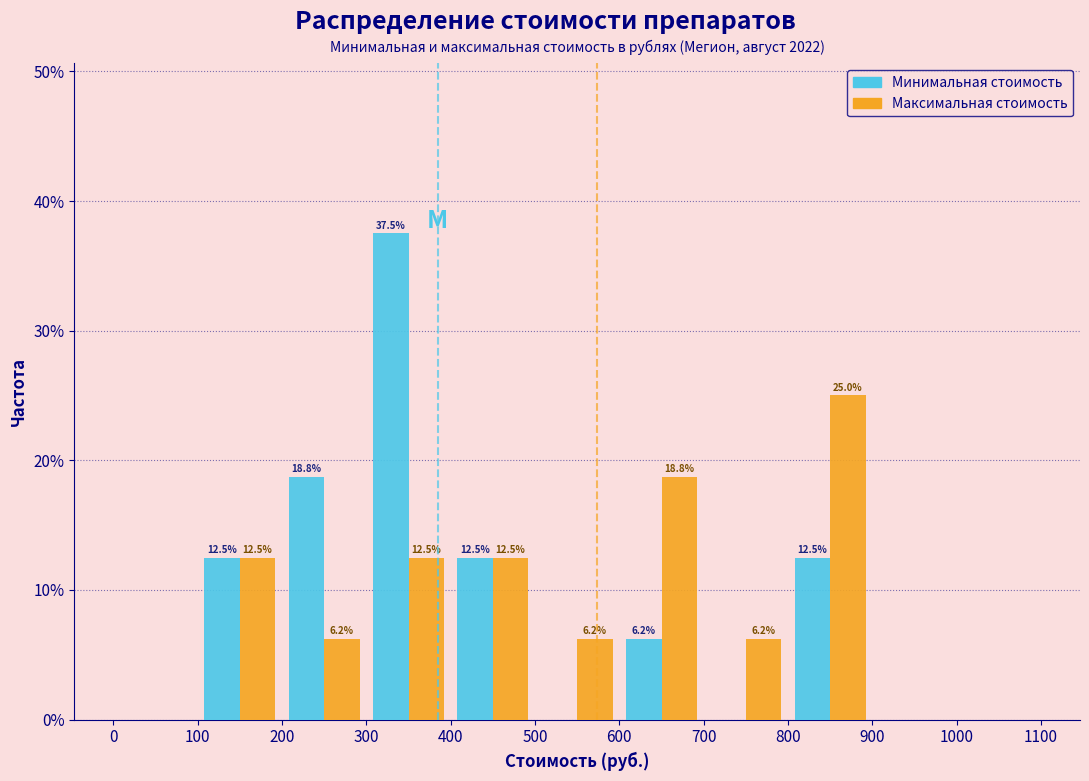

In the Минимальная стоимость series, which range on the x-axis has the tallest bar?

300 to 400